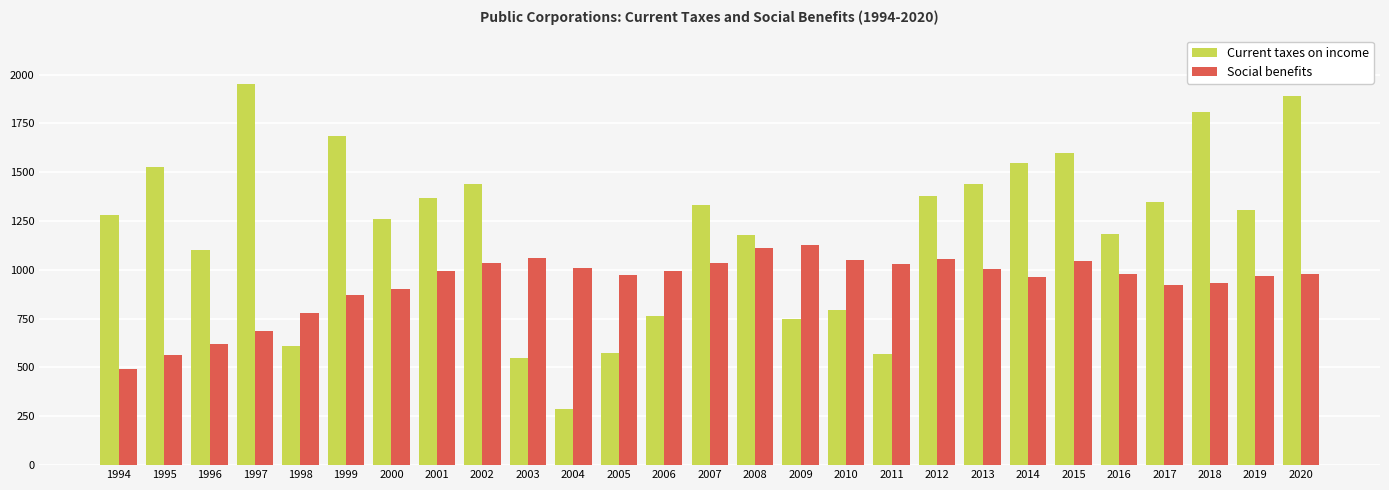

What is the difference between the maximum and second lowest values in the Current taxes on income series?

1400.7